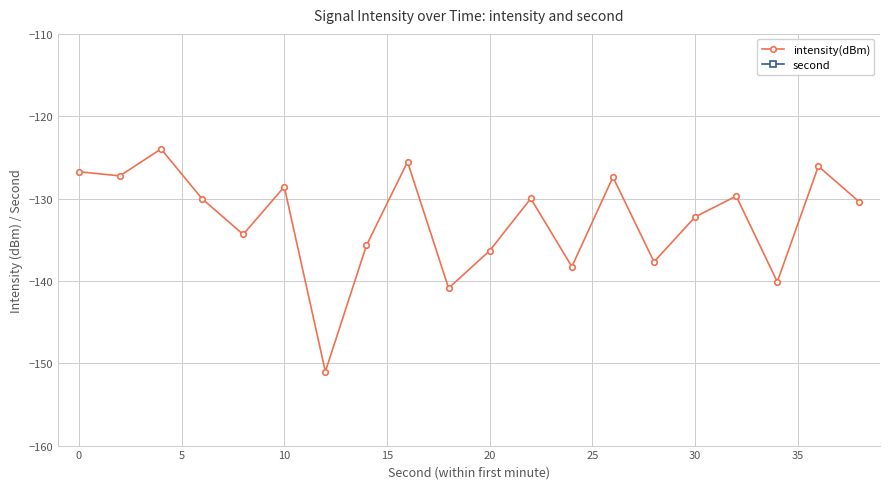

What is the highest value of the intensity(dBm) series?

-124.0